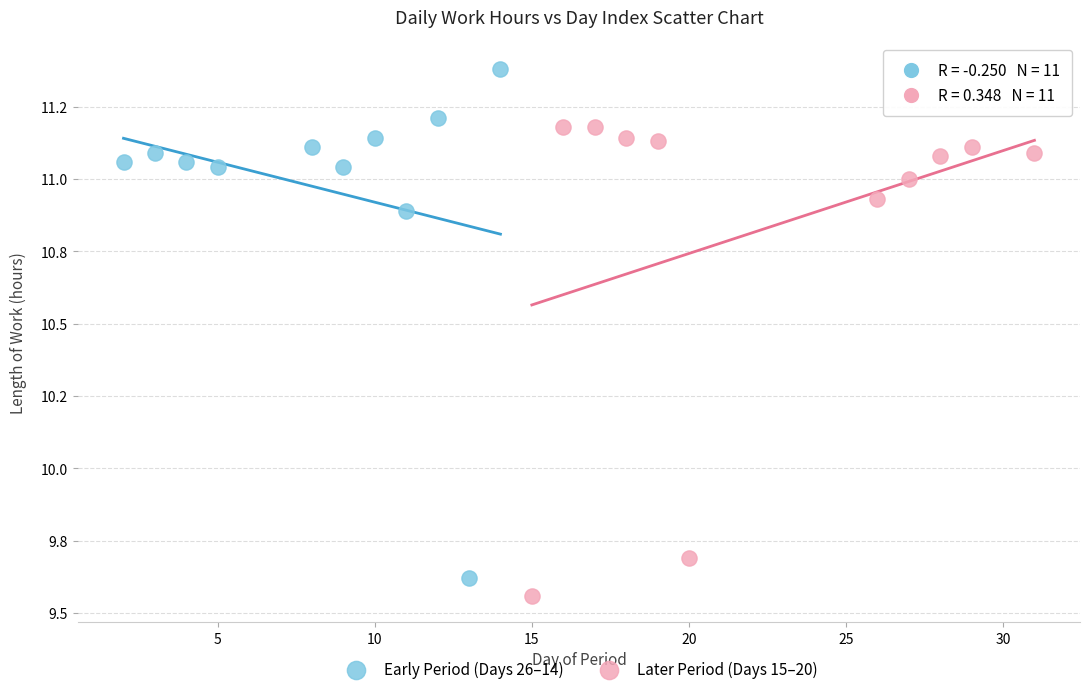

Which series contains the highest Y value?

Early Period (Days 26–14)